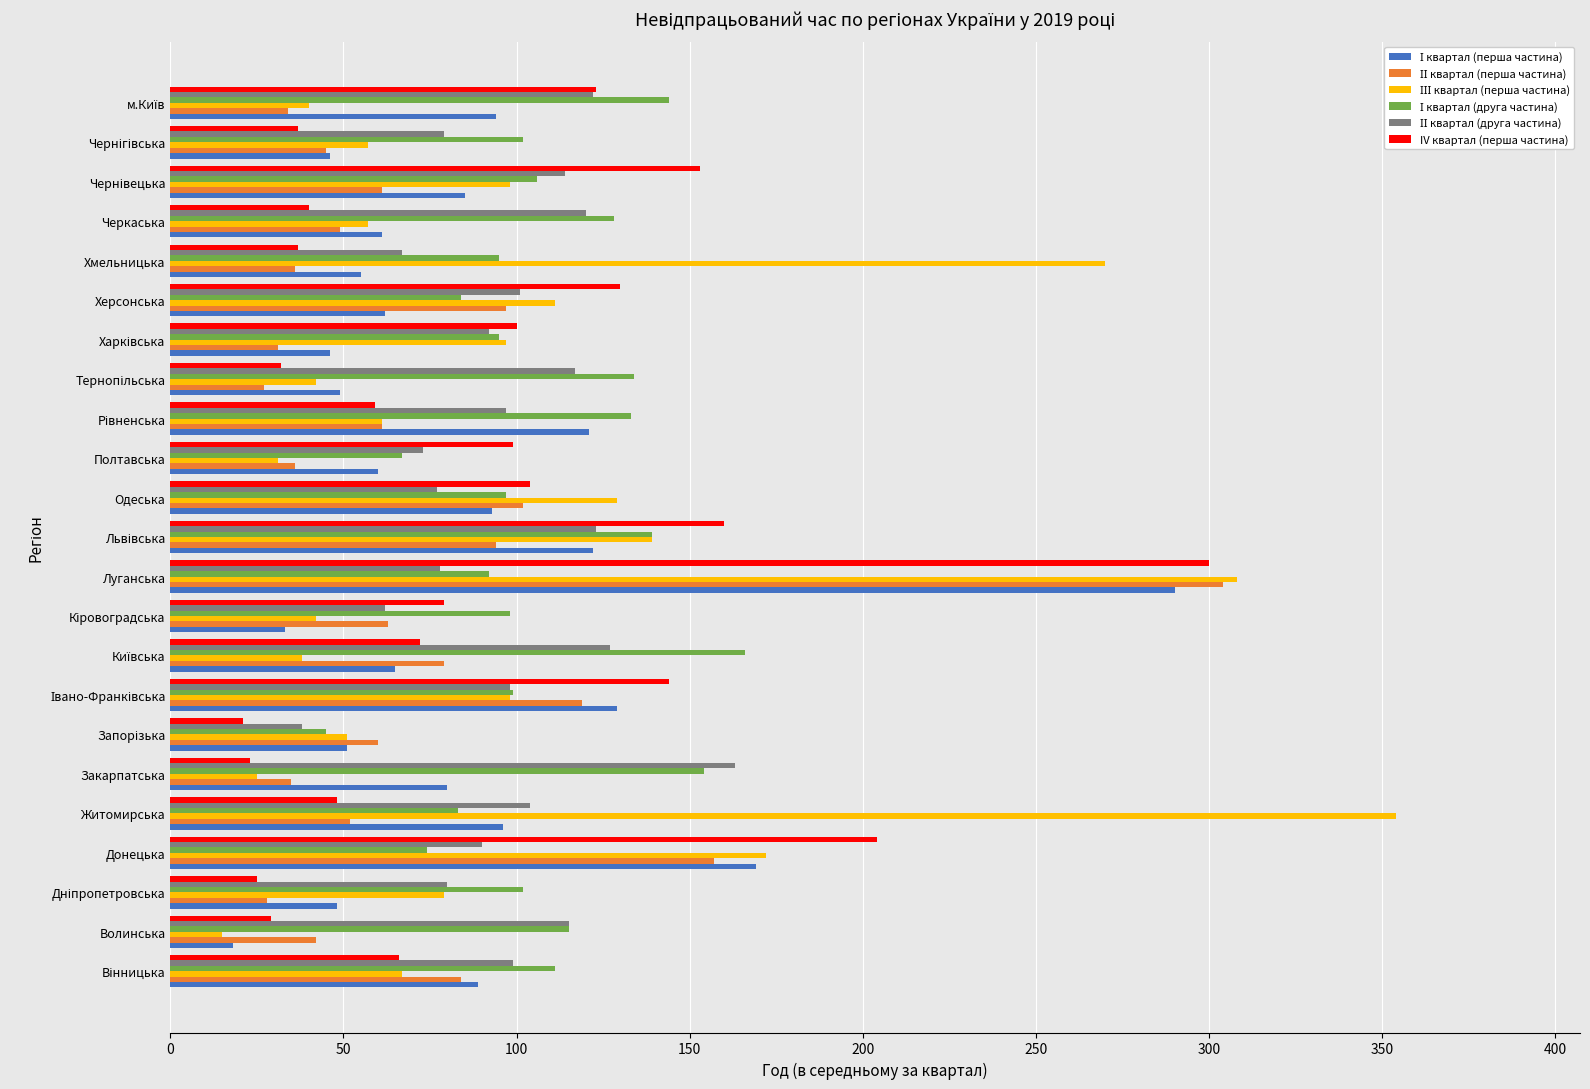

What is the difference between the maximum and minimum values in the IV квартал (перша частина) series?

279